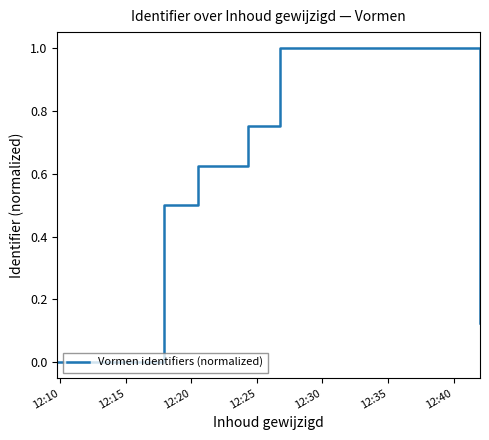

What is the sum of all values?

3.0